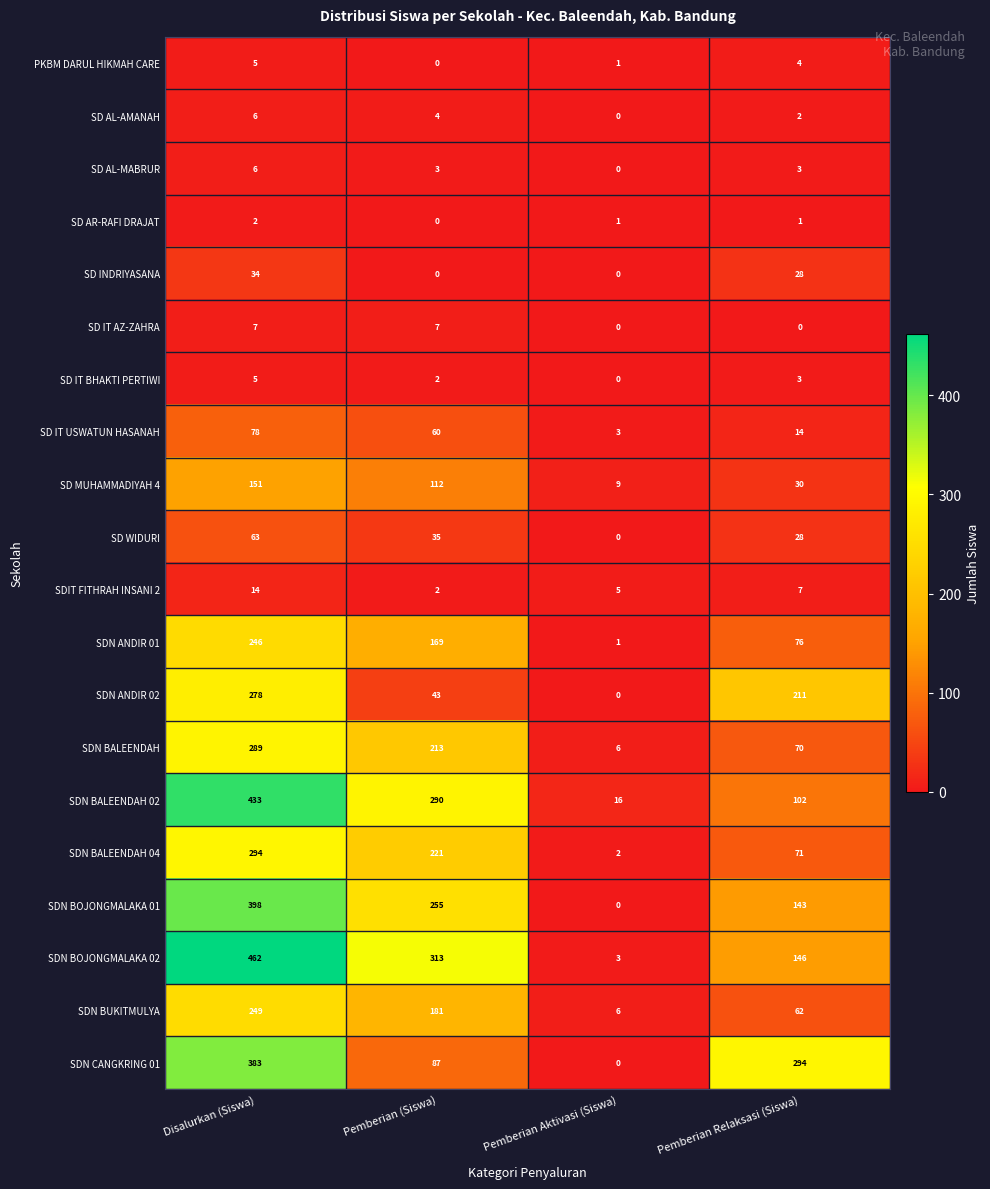

What is the sum of the SD IT USWATUN HASANAH values at Disalurkan (Siswa) and Pemberian Aktivasi (Siswa)?

81